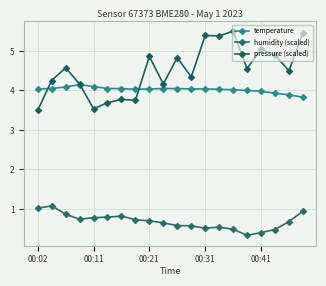

Reading left to right, list all the values displayed in this chart.

temperature: 4.0	4.0	4.1	4.2	4.1	4.0	4.0	4.0	4.0	4.0	4.0	4.0	4.0	4.0	4.0	4.0	4.0	3.9	3.9	3.8
humidity (scaled): 1.0	1.1	0.9	0.7	0.8	0.8	0.8	0.7	0.7	0.6	0.6	0.6	0.5	0.5	0.5	0.3	0.4	0.5	0.7	0.9
pressure (scaled): 3.5	4.3	4.6	4.2	3.5	3.7	3.8	3.8	4.9	4.2	4.8	4.3	5.4	5.4	5.5	4.6	5.0	4.9	4.5	5.5